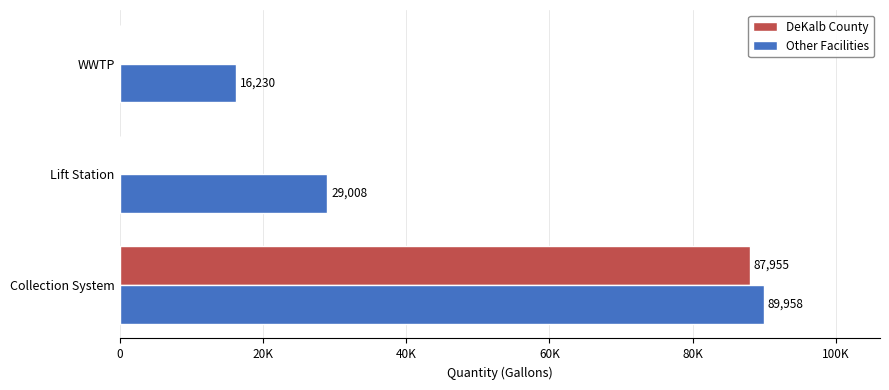

Reading left to right, what are all the values shown in this chart?

DeKalb County: 87955	0	0
Other Facilities: 89958	29008	16230